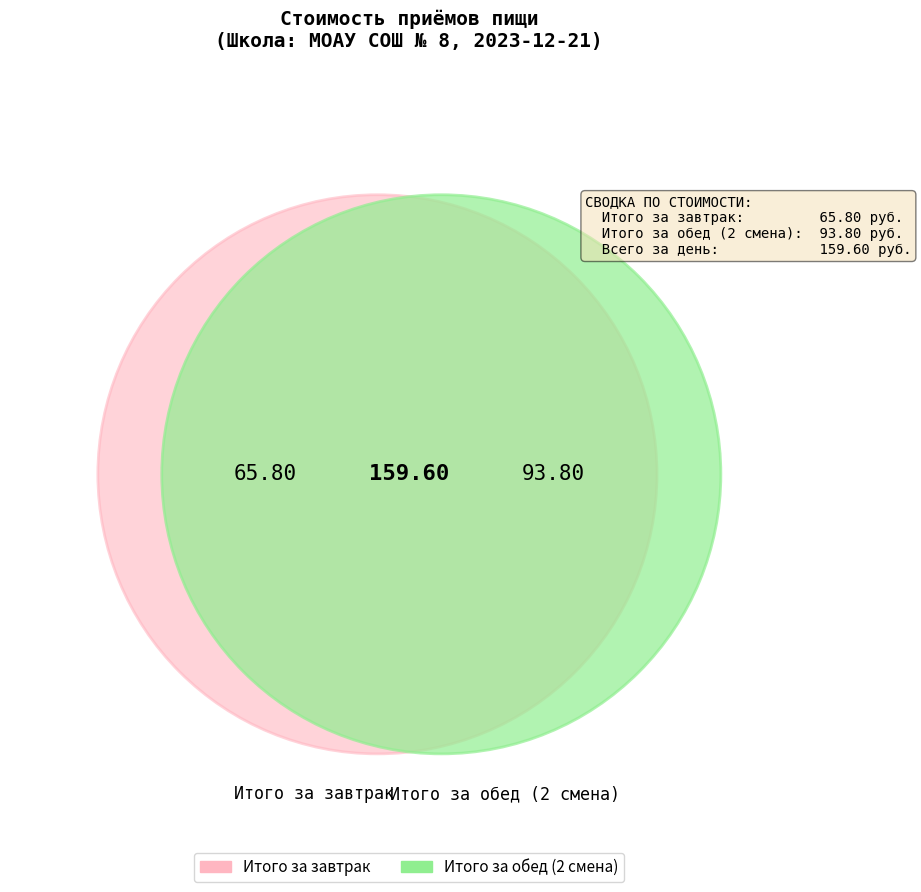

To the nearest percent, what is the difference between the largest and smallest slice percentages?

18%